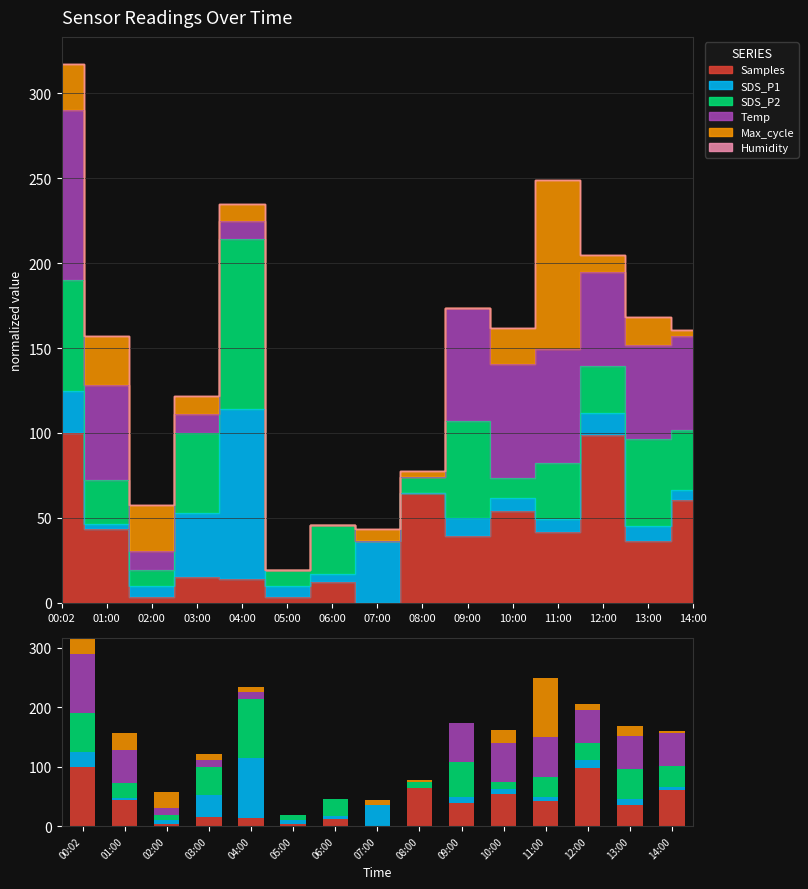

What is the average value of the Temp series?

37.0